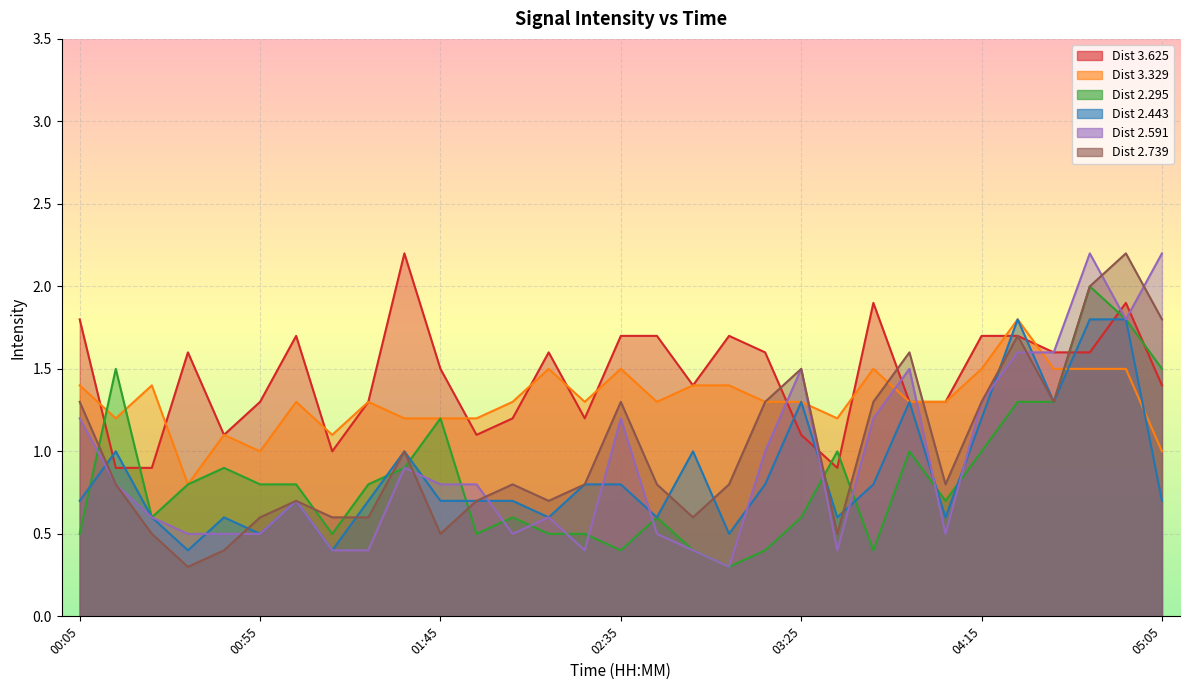

Reading left to right, extract all data points from this chart.

3.625: 00:05=1.8	00:15=0.9	00:25=0.9	00:35=1.6	00:45=1.1	00:55=1.3	01:05=1.7	01:15=1.0	01:25=1.3	01:35=2.2	01:45=1.5	01:55=1.1	02:05=1.2	02:15=1.6	02:25=1.2	02:35=1.7	02:45=1.7	02:55=1.4	03:05=1.7	03:15=1.6	03:25=1.1	03:35=0.9	03:45=1.9	03:55=1.3	04:05=1.3	04:15=1.7	04:25=1.7	04:35=1.6	04:45=1.6	04:55=1.9	05:05=1.4
3.329: 00:05=1.4	00:15=1.2	00:25=1.4	00:35=0.8	00:45=1.1	00:55=1.0	01:05=1.3	01:15=1.1	01:25=1.3	01:35=1.2	01:45=1.2	01:55=1.2	02:05=1.3	02:15=1.5	02:25=1.3	02:35=1.5	02:45=1.3	02:55=1.4	03:05=1.4	03:15=1.3	03:25=1.3	03:35=1.2	03:45=1.5	03:55=1.3	04:05=1.3	04:15=1.5	04:25=1.8	04:35=1.5	04:45=1.5	04:55=1.5	05:05=1.0
2.295: 00:05=0.5	00:15=1.5	00:25=0.6	00:35=0.8	00:45=0.9	00:55=0.8	01:05=0.8	01:15=0.5	01:25=0.8	01:35=0.9	01:45=1.2	01:55=0.5	02:05=0.6	02:15=0.5	02:25=0.5	02:35=0.4	02:45=0.6	02:55=0.4	03:05=0.3	03:15=0.4	03:25=0.6	03:35=1.0	03:45=0.4	03:55=1.0	04:05=0.7	04:15=1.0	04:25=1.3	04:35=1.3	04:45=2.0	04:55=1.8	05:05=1.5
2.443: 00:05=0.7	00:15=1.0	00:25=0.6	00:35=0.4	00:45=0.6	00:55=0.5	01:05=0.7	01:15=0.4	01:25=0.7	01:35=1.0	01:45=0.7	01:55=0.7	02:05=0.7	02:15=0.6	02:25=0.8	02:35=0.8	02:45=0.6	02:55=1.0	03:05=0.5	03:15=0.8	03:25=1.3	03:35=0.6	03:45=0.8	03:55=1.3	04:05=0.6	04:15=1.2	04:25=1.8	04:35=1.3	04:45=1.8	04:55=1.8	05:05=0.7
2.591: 00:05=1.2	00:15=0.8	00:25=0.6	00:35=0.5	00:45=0.5	00:55=0.5	01:05=0.7	01:15=0.4	01:25=0.4	01:35=0.9	01:45=0.8	01:55=0.8	02:05=0.5	02:15=0.6	02:25=0.4	02:35=1.2	02:45=0.5	02:55=0.4	03:05=0.3	03:15=1.0	03:25=1.5	03:35=0.4	03:45=1.2	03:55=1.5	04:05=0.5	04:15=1.3	04:25=1.6	04:35=1.6	04:45=2.2	04:55=1.8	05:05=2.2
2.739: 00:05=1.3	00:15=0.8	00:25=0.5	00:35=0.3	00:45=0.4	00:55=0.6	01:05=0.7	01:15=0.6	01:25=0.6	01:35=1.0	01:45=0.5	01:55=0.7	02:05=0.8	02:15=0.7	02:25=0.8	02:35=1.3	02:45=0.8	02:55=0.6	03:05=0.8	03:15=1.3	03:25=1.5	03:35=0.5	03:45=1.3	03:55=1.6	04:05=0.8	04:15=1.3	04:25=1.7	04:35=1.3	04:45=2.0	04:55=2.2	05:05=1.8